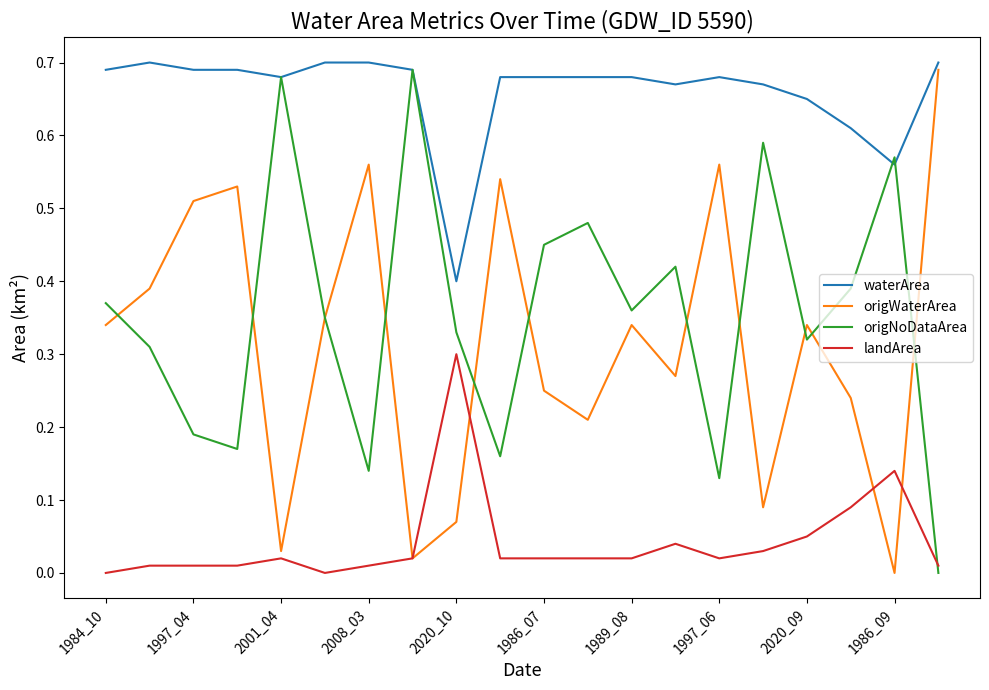

True or false: waterArea and landArea intersect in this chart.

False